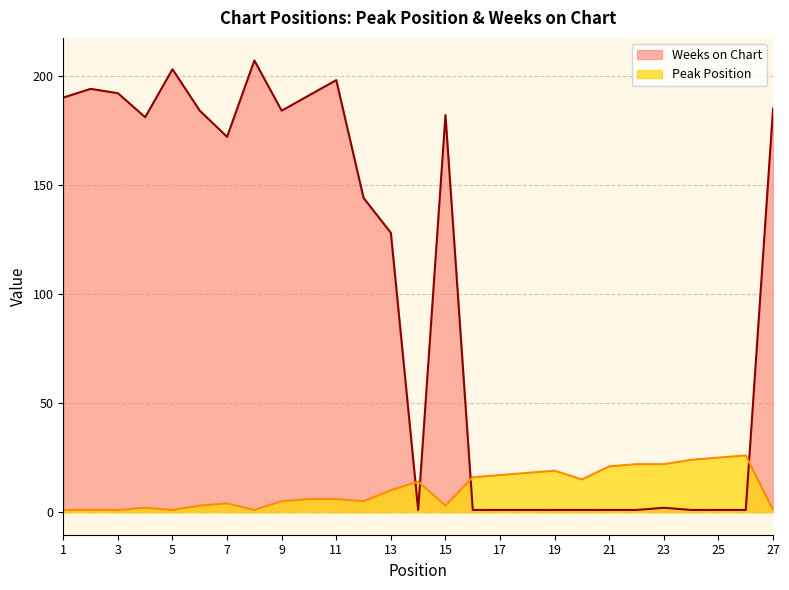

Which series changed the most between 10 and 22?

Weeks on Chart